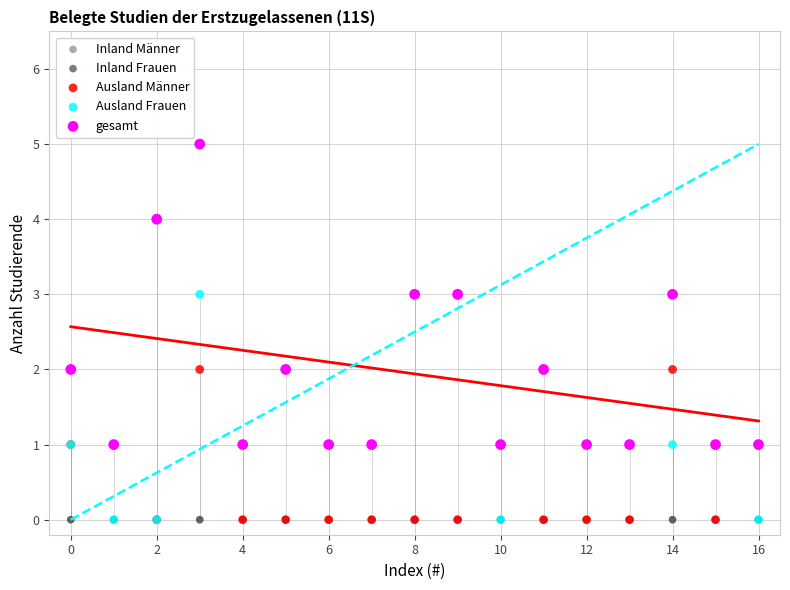

Which series contains the highest Y value?

gesamt